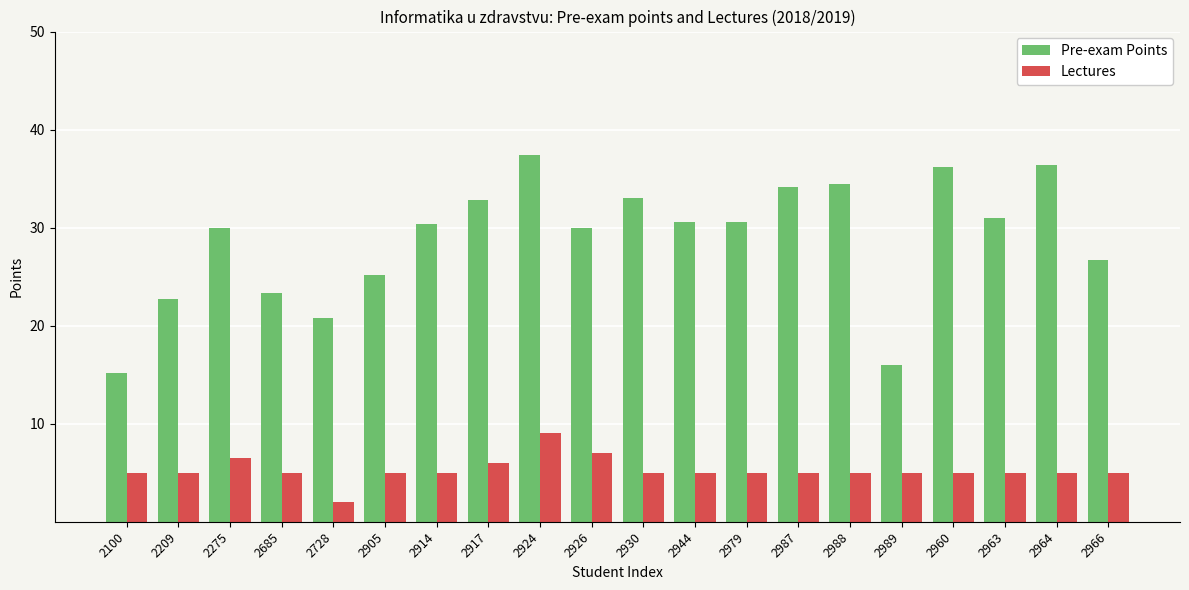

Rank the series by their maximum value, from highest to lowest.

Pre-exam Points, Lectures